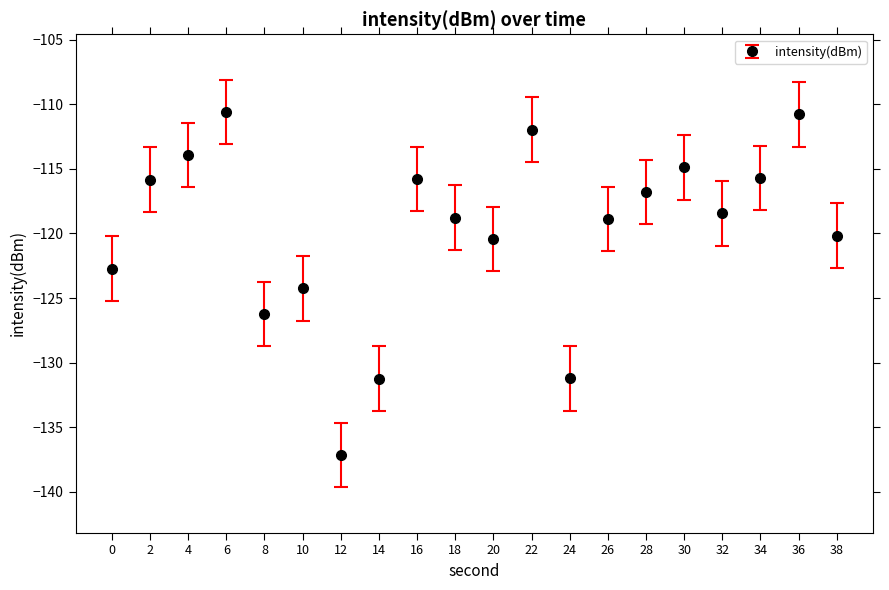

What is the minimum value shown in the chart?

-137.1